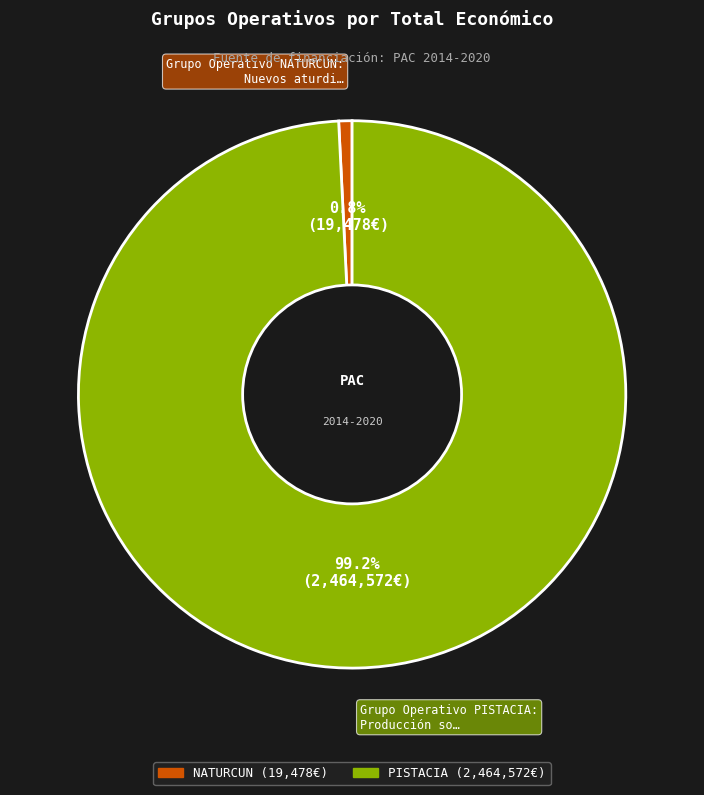

Is there any slice that represents more than half of the pie?

Yes